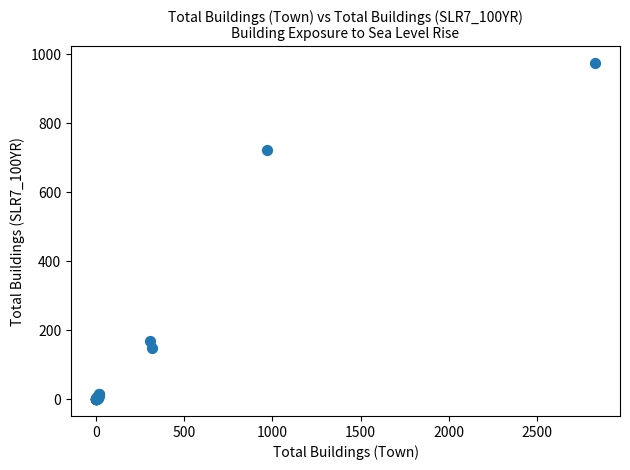

What Y value in the scatter plot is closest to 487?

722